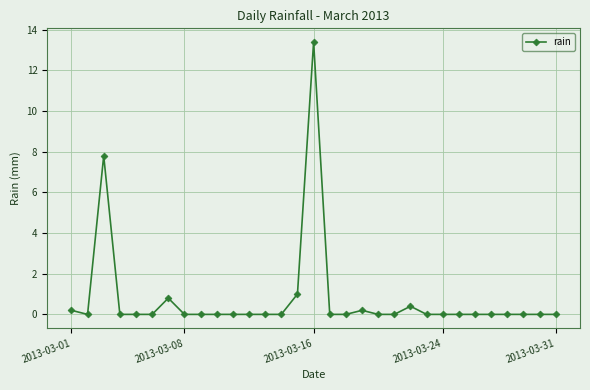

What is the difference between the maximum and minimum values?

13.4